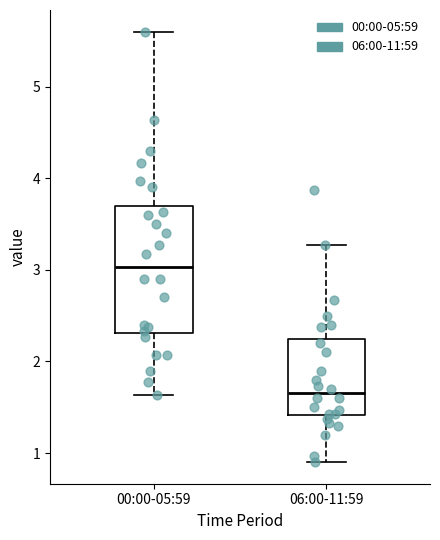

Reading left to right, transcribe this box plot: for each box, give where its median line is, the range the box spans, and where its two whiskers end, as read against the y-axis. The values are not printed on the chart, so give them approximately, as read against the axis.

00:00-05:59: median 3.0, box 2.3 to 3.7, whiskers 1.6 to 5.6
06:00-11:59: median 1.7, box 1.4 to 2.2, whiskers 0.9 to 3.3